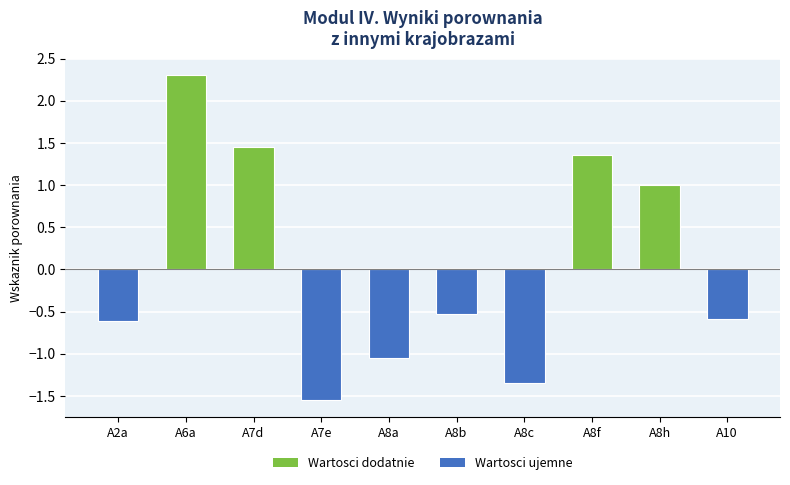

True or false: the data shows 1.0 at A8h.

True